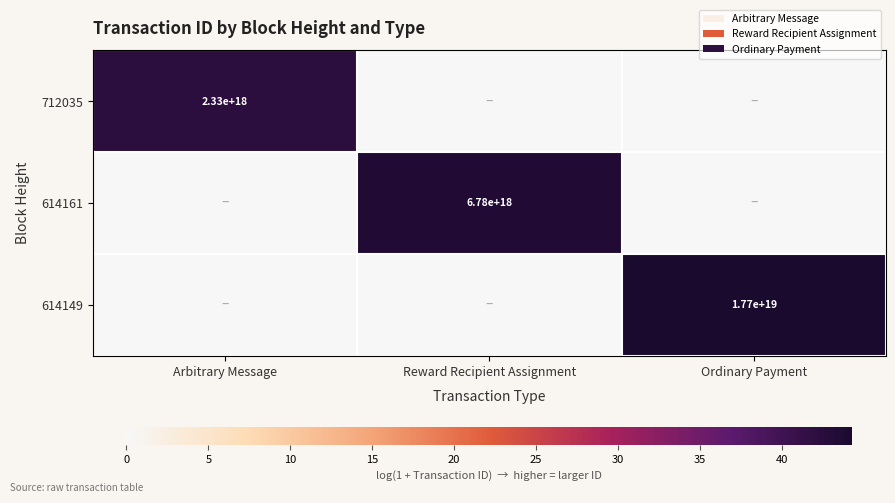

Which category has the highest value in the 614149 series?

Ordinary Payment